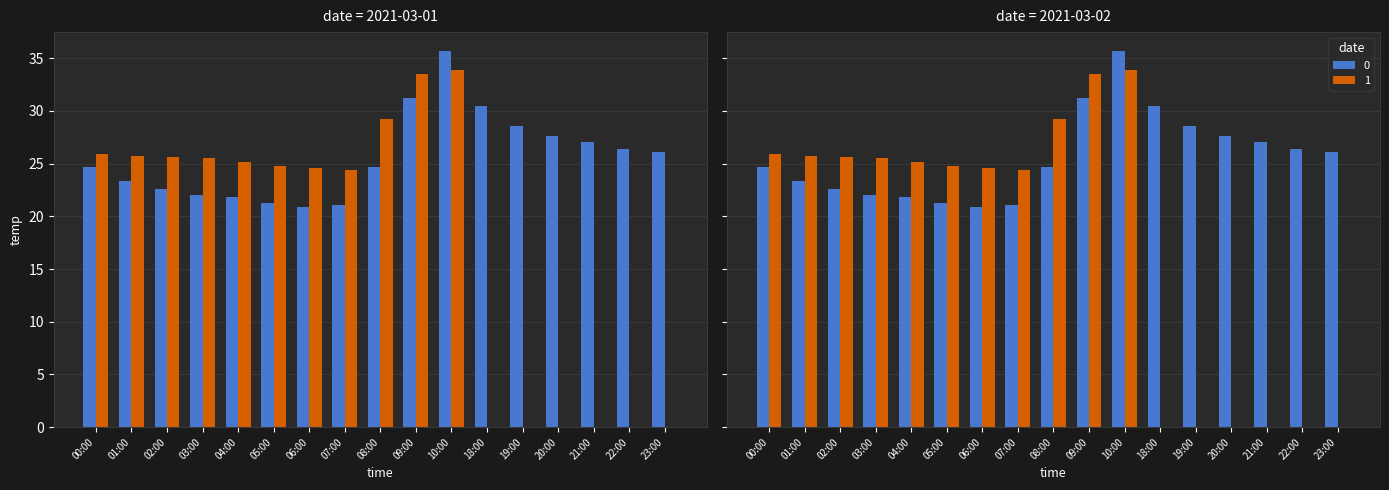

The 0 series shows 22.0 at 03:00. True or false?

True